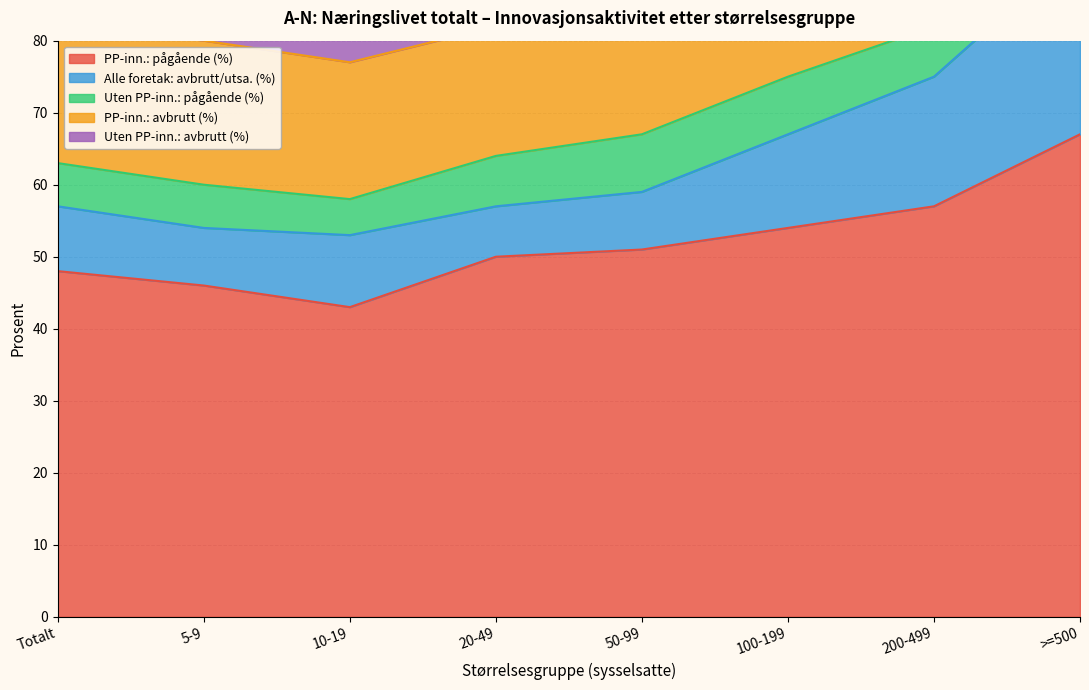

At which label does PP-inn.: pågående (%) reach its minimum?

10-19